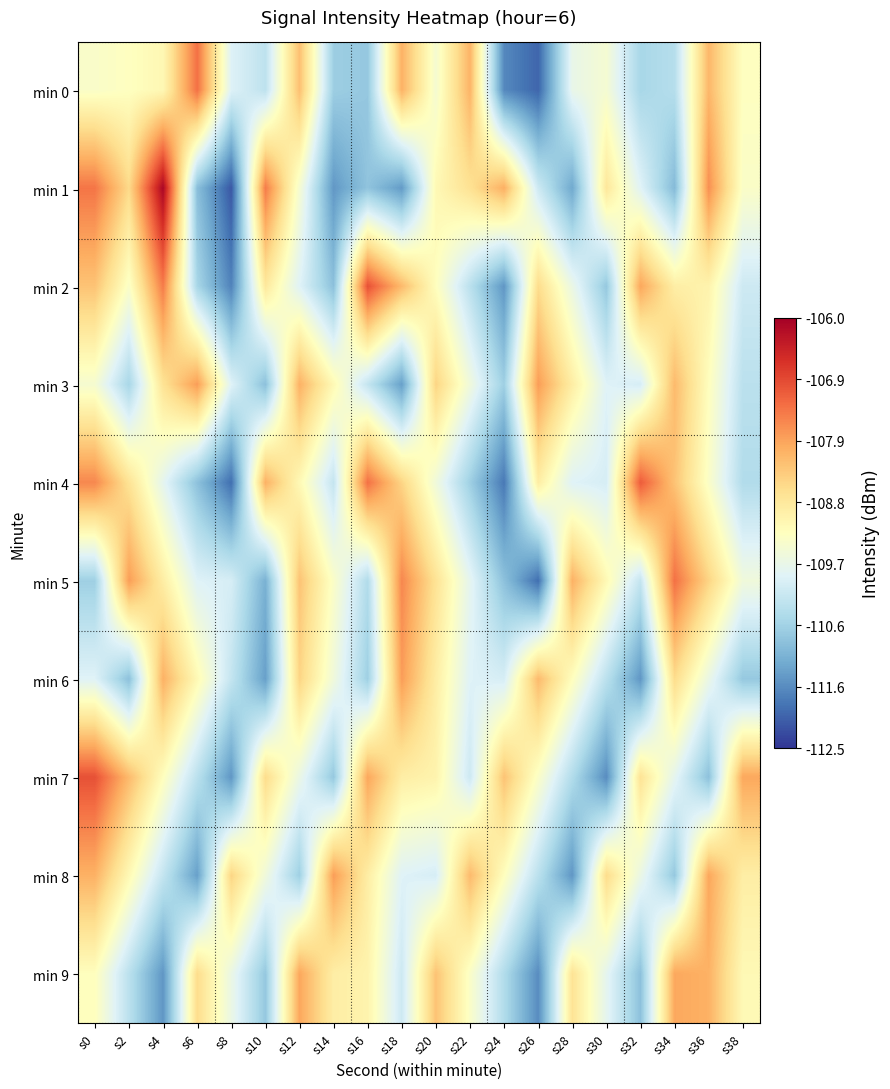

Which label corresponds to the largest value in the chart?

s4